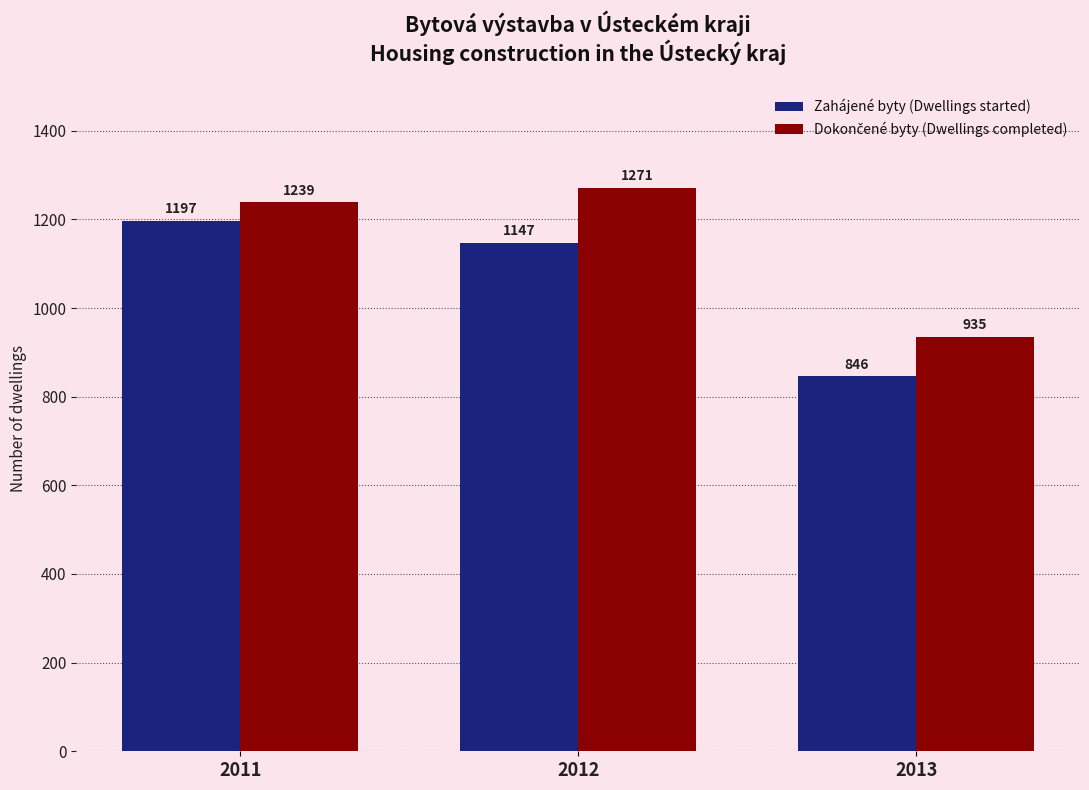

What is the smallest value displayed?

846